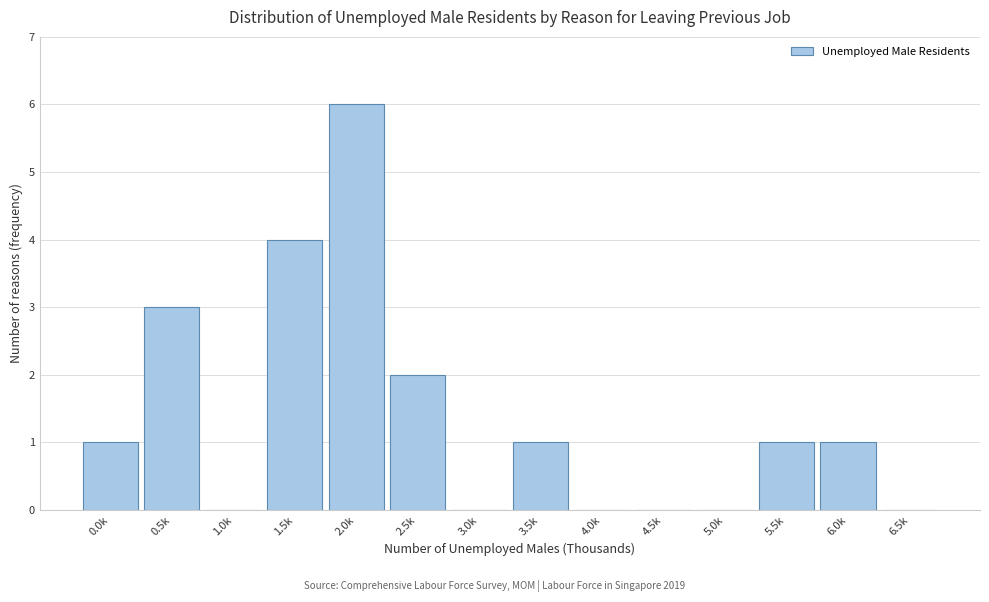

Reading right to left, transcribe all the data shown in this chart.

6.5k=0	6.0k=1	5.5k=1	5.0k=0	4.5k=0	4.0k=0	3.5k=1	3.0k=0	2.5k=2	2.0k=6	1.5k=4	1.0k=0	0.5k=3	0.0k=1